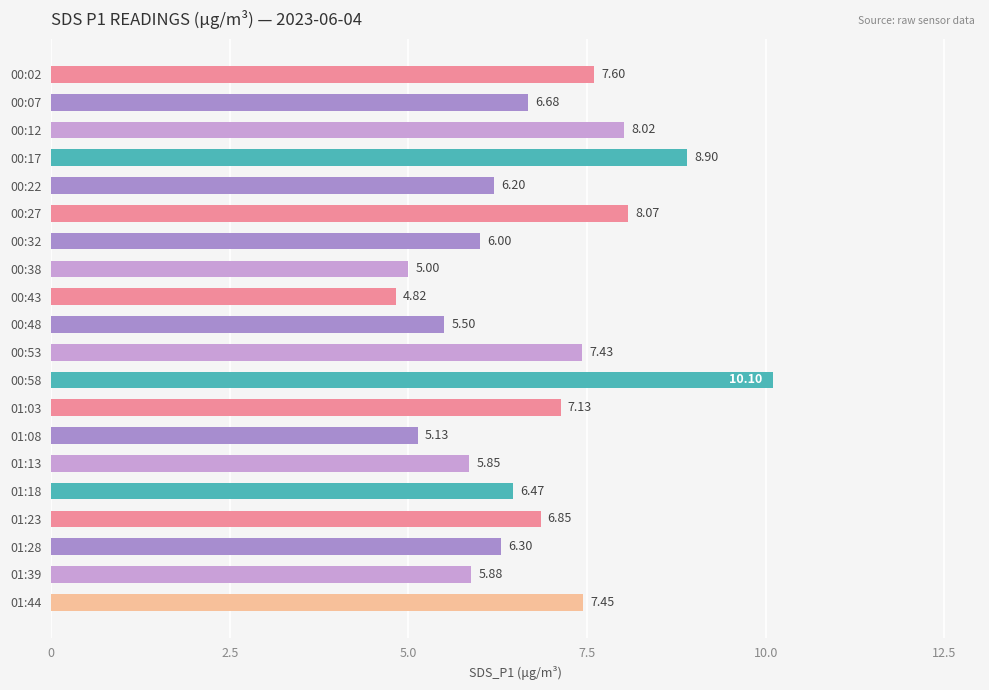

Between 00:22 and 00:48, which is larger?

00:22